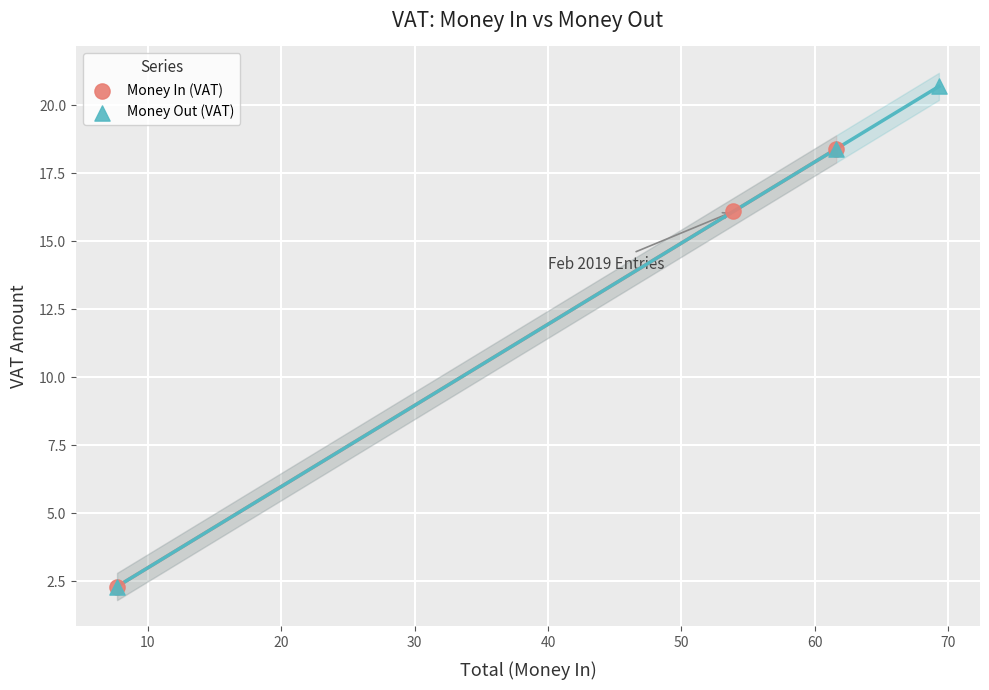

Which series contains the highest Y value?

Money Out (VAT)